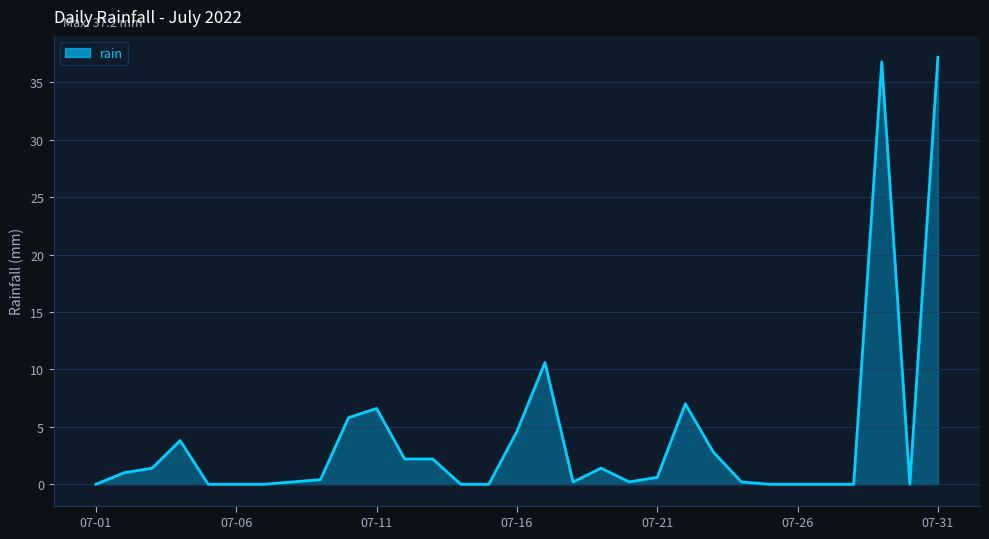

At which category does the chart reach its minimum across all series?

07-01